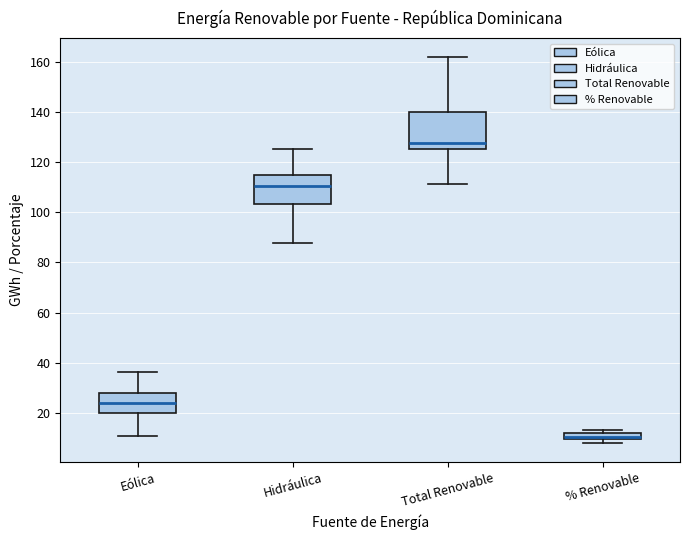

Where does the lower whisker of the box for Total Renovable end on the y-axis? The values are not printed on the chart, so give them approximately, as read against the axis.

112